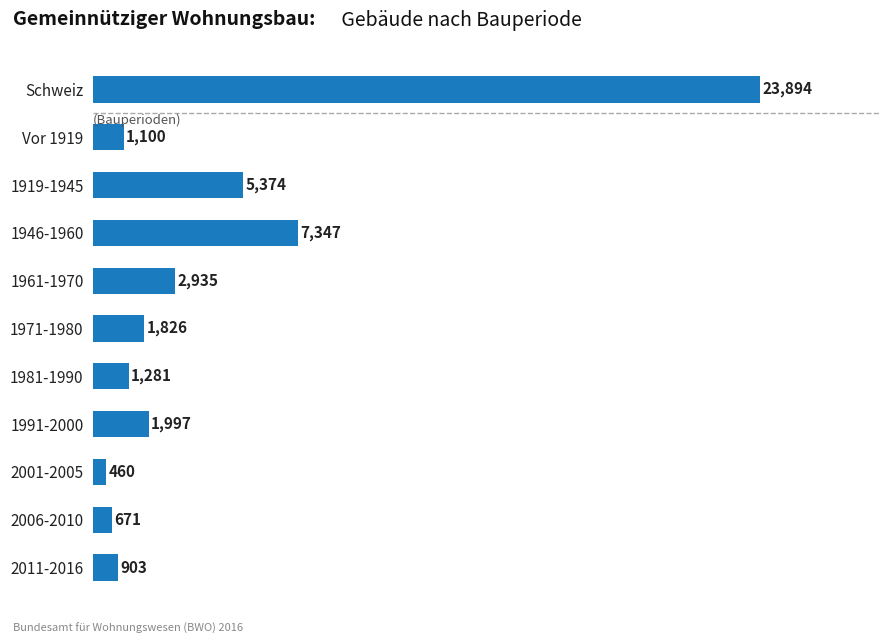

Rank the categories by value from highest to lowest.

Schweiz, 1946-1960, 1919-1945, 1961-1970, 1991-2000, 1971-1980, 1981-1990, Vor 1919, 2011-2016, 2006-2010, 2001-2005